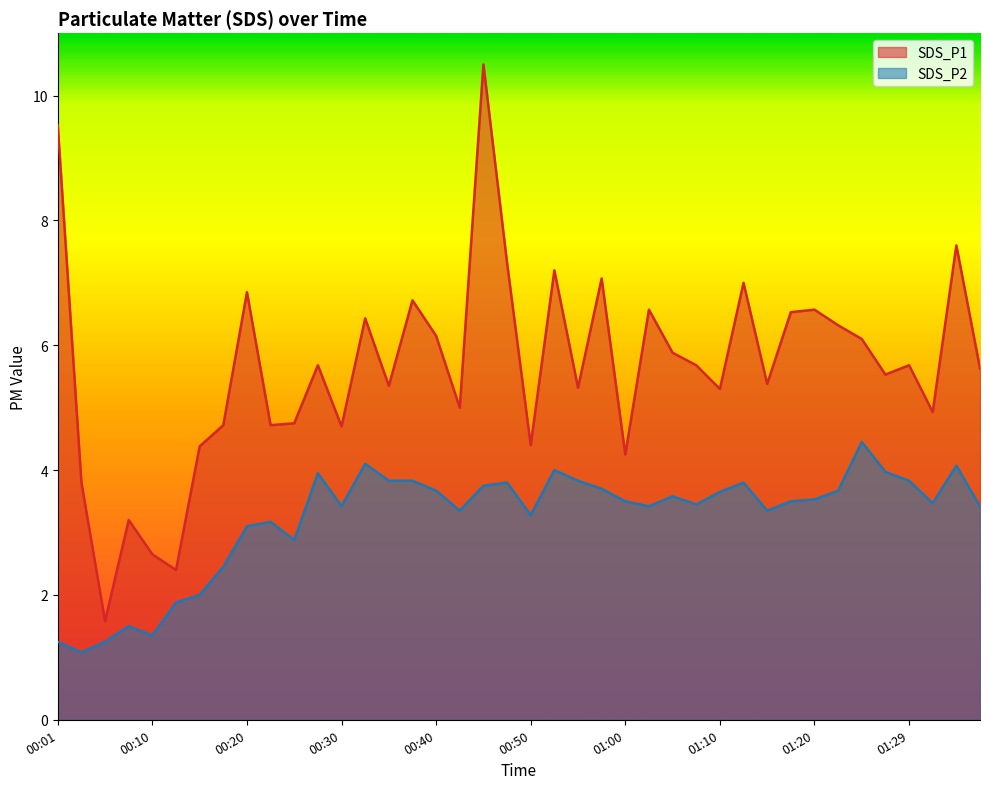

True or false: SDS_P1 and SDS_P2 intersect in this chart.

False